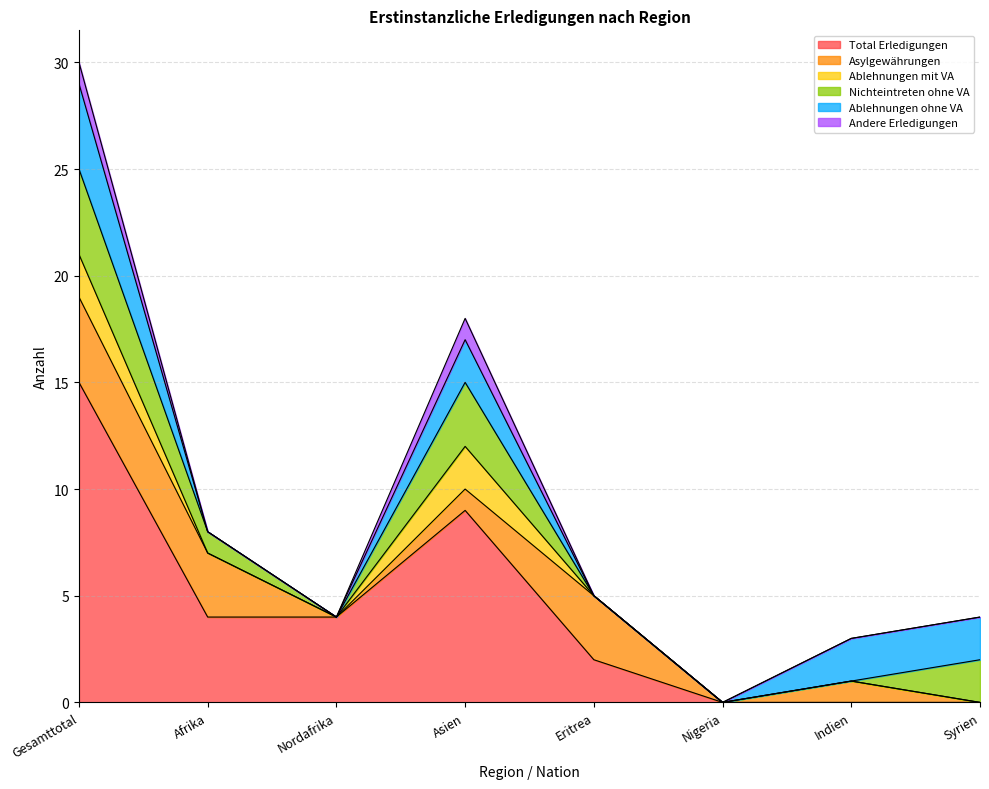

Which label corresponds to the largest value in the chart?

Gesamttotal